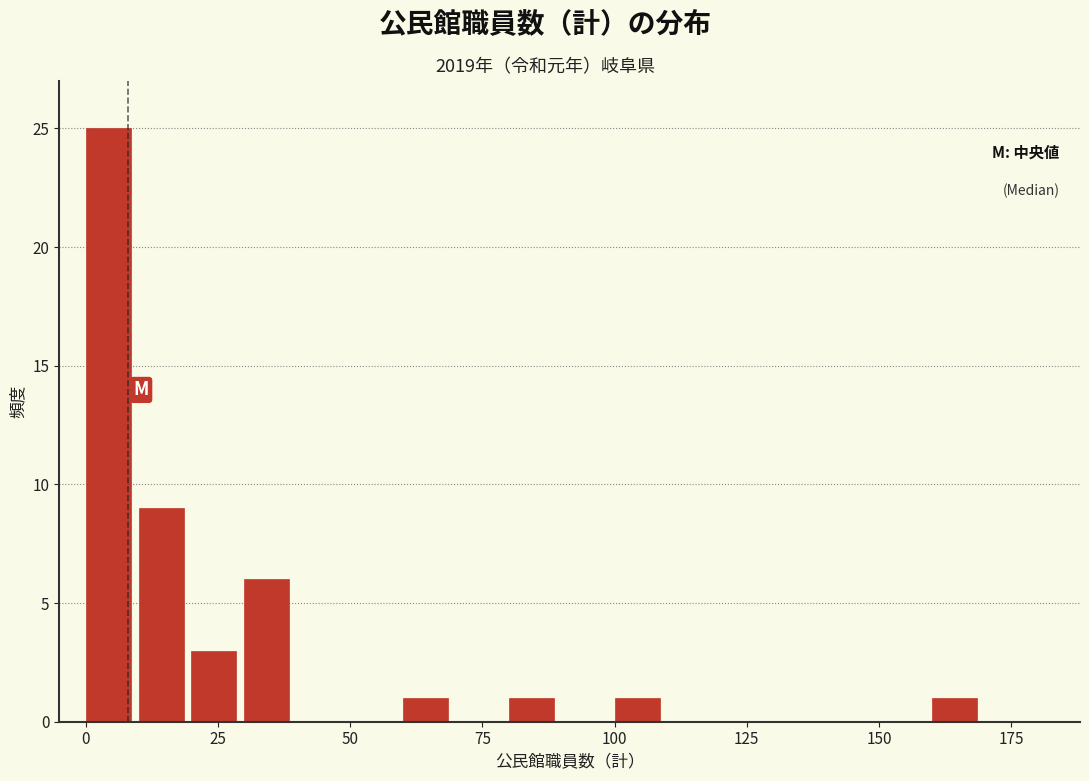

Read against the x-axis, roughly where is the centre of the tallest bar?

5